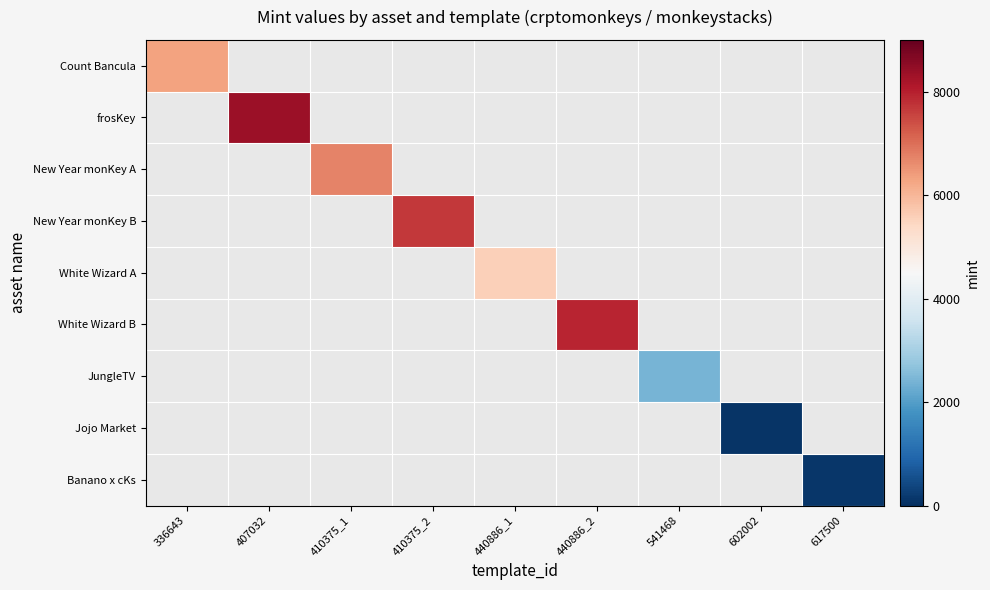

At how many categories does at least one series exceed 1894?

7